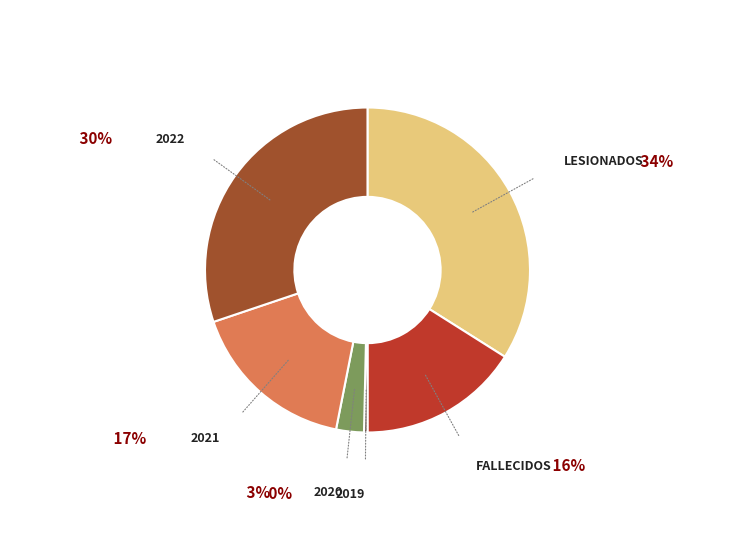

Is it true that LESIONADOS is 42% of the pie?

False